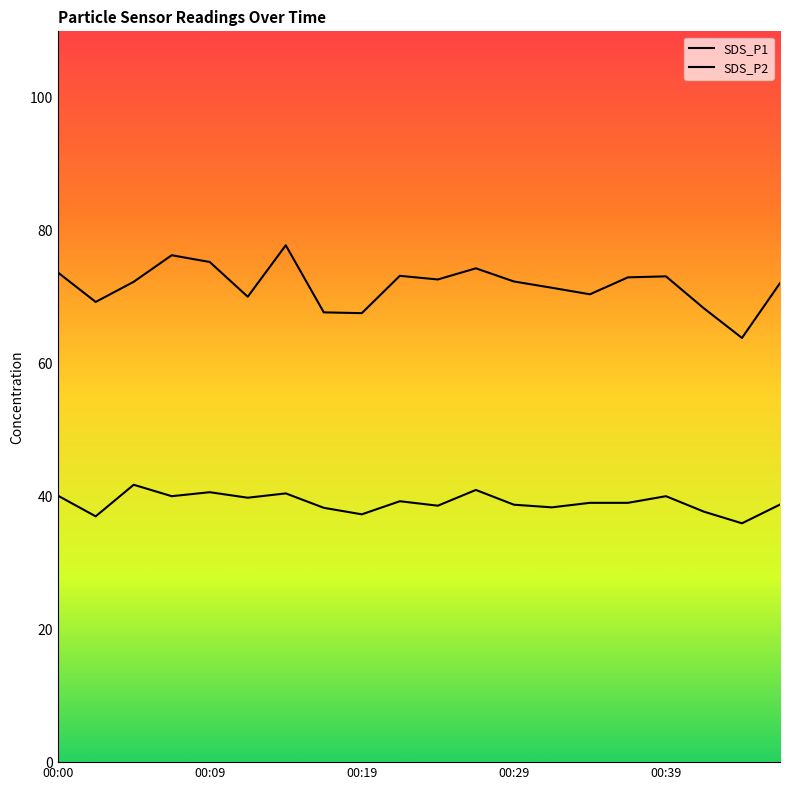

Which series has the largest range (max minus min)?

SDS_P1